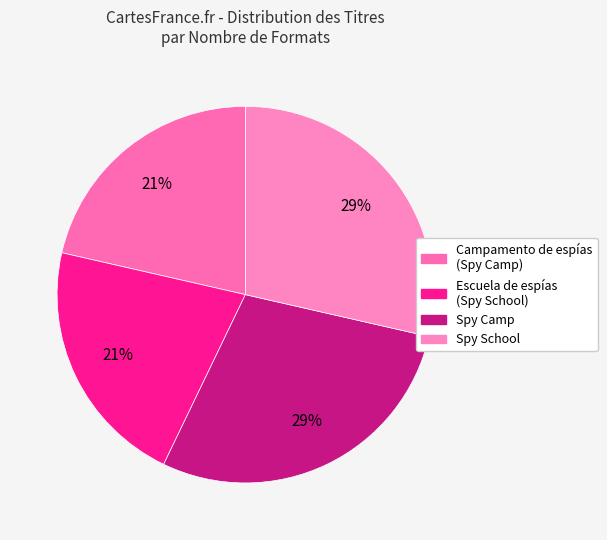

The Spy Camp slice represents 29% of the pie. True or false?

True